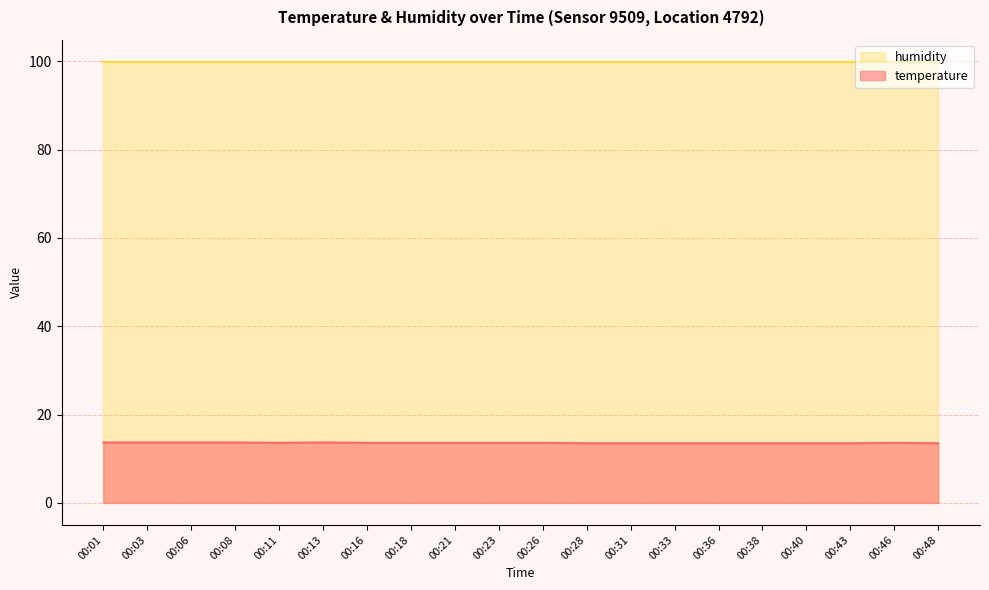

At which label is the value closest to 13?

00:28